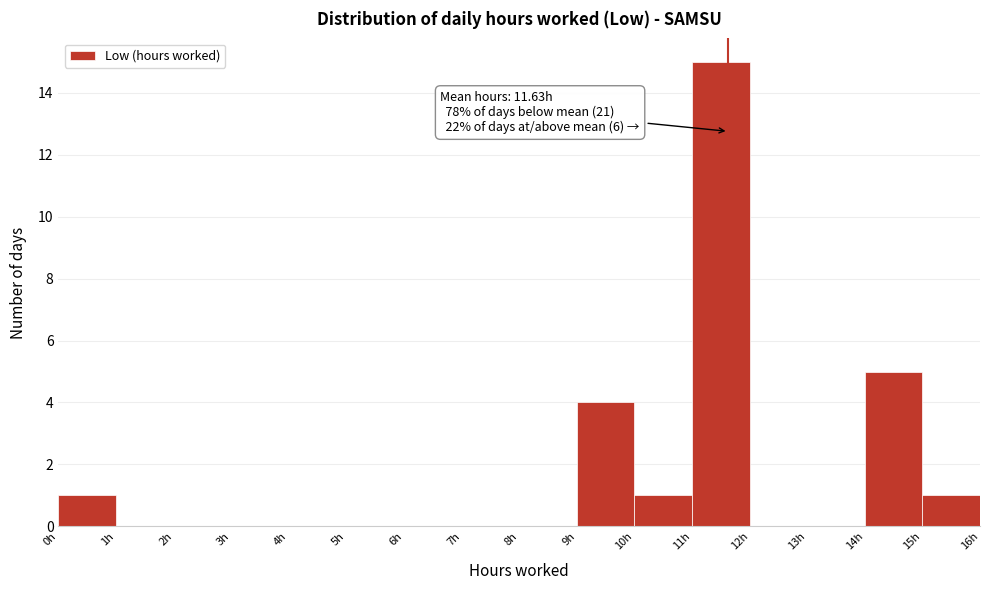

Which range on the x-axis has the tallest bar?

11 to 12